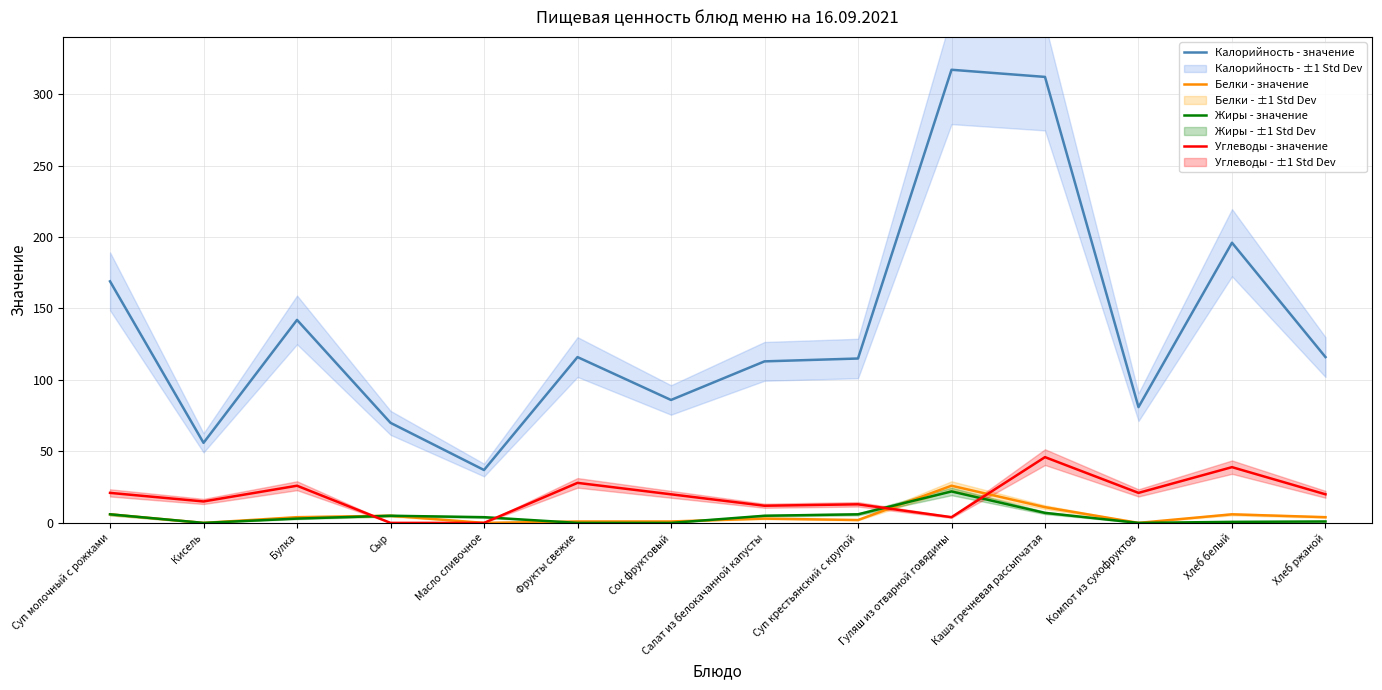

Reading right to left, list all the values displayed in this chart.

Калорийность - значение: 116.0	196.0	81.0	312.0	317.0	115.0	113.0	86.0	116.0	37.0	70.0	142.0	56.0	169.0
Белки - значение: 4.0	6.0	0.0	11.0	26.0	2.0	3.0	1.0	1.0	0.0	5.0	4.0	0.0	6.0
Жиры - значение: 1.0	0.7	0.0	7.0	22.0	6.0	5.0	0.0	0.0	4.0	5.0	3.0	0.0	6.0
Углеводы - значение: 20.0	39.0	21.0	46.0	4.0	13.0	12.0	20.0	28.0	0.0	0.0	26.0	15.0	21.0